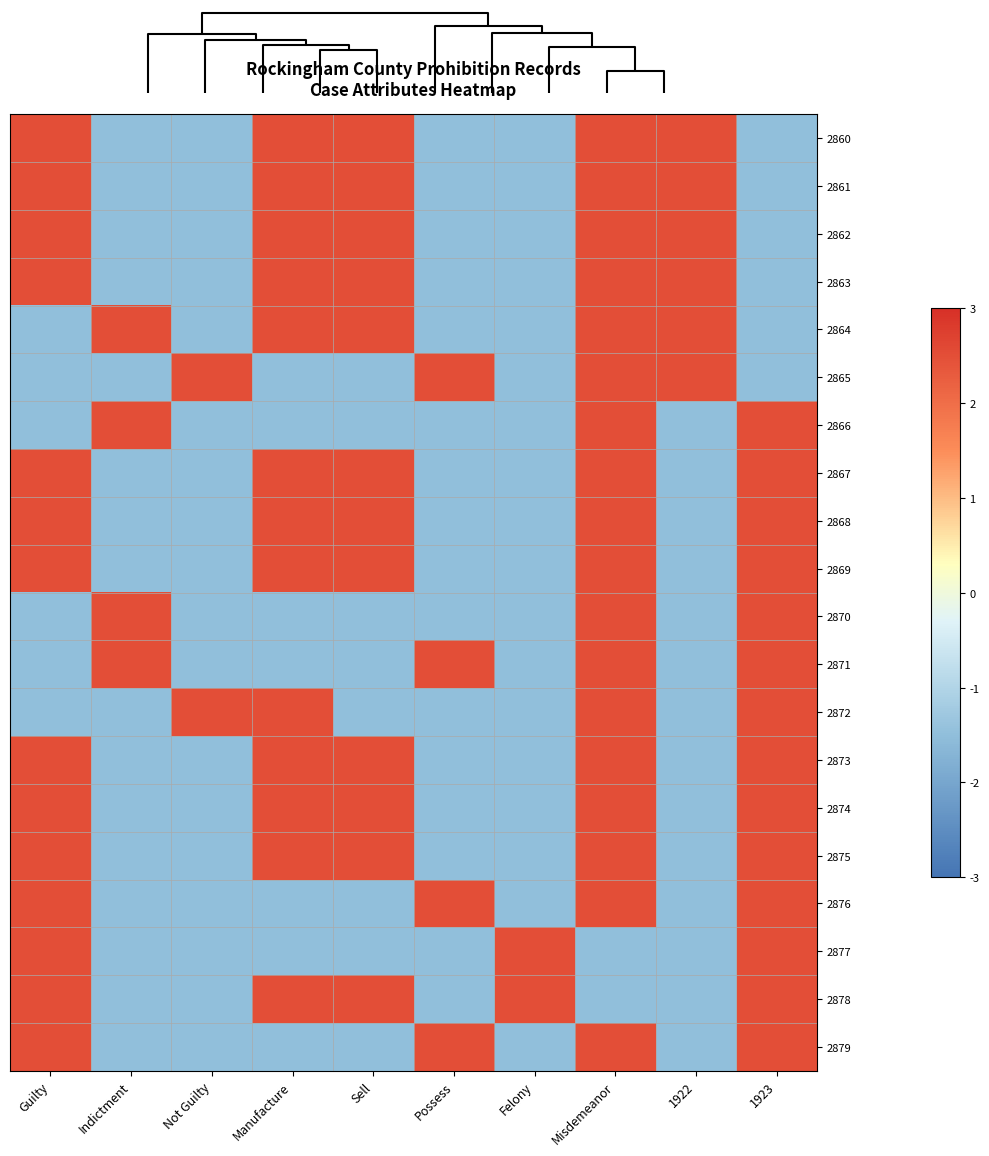

Reading left to right, what are all the values shown in this chart?

2860: Guilty=2.5	Indictment=-1.5	Not Guilty=-1.5	Manufacture=2.5	Sell=2.5	Possess=-1.5	Felony=-1.5	Misdemeanor=2.5	1922=2.5	1923=-1.5
2861: Guilty=2.5	Indictment=-1.5	Not Guilty=-1.5	Manufacture=2.5	Sell=2.5	Possess=-1.5	Felony=-1.5	Misdemeanor=2.5	1922=2.5	1923=-1.5
2862: Guilty=2.5	Indictment=-1.5	Not Guilty=-1.5	Manufacture=2.5	Sell=2.5	Possess=-1.5	Felony=-1.5	Misdemeanor=2.5	1922=2.5	1923=-1.5
2863: Guilty=2.5	Indictment=-1.5	Not Guilty=-1.5	Manufacture=2.5	Sell=2.5	Possess=-1.5	Felony=-1.5	Misdemeanor=2.5	1922=2.5	1923=-1.5
2864: Guilty=-1.5	Indictment=2.5	Not Guilty=-1.5	Manufacture=2.5	Sell=2.5	Possess=-1.5	Felony=-1.5	Misdemeanor=2.5	1922=2.5	1923=-1.5
2865: Guilty=-1.5	Indictment=-1.5	Not Guilty=2.5	Manufacture=-1.5	Sell=-1.5	Possess=2.5	Felony=-1.5	Misdemeanor=2.5	1922=2.5	1923=-1.5
2866: Guilty=-1.5	Indictment=2.5	Not Guilty=-1.5	Manufacture=-1.5	Sell=-1.5	Possess=-1.5	Felony=-1.5	Misdemeanor=2.5	1922=-1.5	1923=2.5
2867: Guilty=2.5	Indictment=-1.5	Not Guilty=-1.5	Manufacture=2.5	Sell=2.5	Possess=-1.5	Felony=-1.5	Misdemeanor=2.5	1922=-1.5	1923=2.5
2868: Guilty=2.5	Indictment=-1.5	Not Guilty=-1.5	Manufacture=2.5	Sell=2.5	Possess=-1.5	Felony=-1.5	Misdemeanor=2.5	1922=-1.5	1923=2.5
2869: Guilty=2.5	Indictment=-1.5	Not Guilty=-1.5	Manufacture=2.5	Sell=2.5	Possess=-1.5	Felony=-1.5	Misdemeanor=2.5	1922=-1.5	1923=2.5
2870: Guilty=-1.5	Indictment=2.5	Not Guilty=-1.5	Manufacture=-1.5	Sell=-1.5	Possess=-1.5	Felony=-1.5	Misdemeanor=2.5	1922=-1.5	1923=2.5
2871: Guilty=-1.5	Indictment=2.5	Not Guilty=-1.5	Manufacture=-1.5	Sell=-1.5	Possess=2.5	Felony=-1.5	Misdemeanor=2.5	1922=-1.5	1923=2.5
2872: Guilty=-1.5	Indictment=-1.5	Not Guilty=2.5	Manufacture=2.5	Sell=-1.5	Possess=-1.5	Felony=-1.5	Misdemeanor=2.5	1922=-1.5	1923=2.5
2873: Guilty=2.5	Indictment=-1.5	Not Guilty=-1.5	Manufacture=2.5	Sell=2.5	Possess=-1.5	Felony=-1.5	Misdemeanor=2.5	1922=-1.5	1923=2.5
2874: Guilty=2.5	Indictment=-1.5	Not Guilty=-1.5	Manufacture=2.5	Sell=2.5	Possess=-1.5	Felony=-1.5	Misdemeanor=2.5	1922=-1.5	1923=2.5
2875: Guilty=2.5	Indictment=-1.5	Not Guilty=-1.5	Manufacture=2.5	Sell=2.5	Possess=-1.5	Felony=-1.5	Misdemeanor=2.5	1922=-1.5	1923=2.5
2876: Guilty=2.5	Indictment=-1.5	Not Guilty=-1.5	Manufacture=-1.5	Sell=-1.5	Possess=2.5	Felony=-1.5	Misdemeanor=2.5	1922=-1.5	1923=2.5
2877: Guilty=2.5	Indictment=-1.5	Not Guilty=-1.5	Manufacture=-1.5	Sell=-1.5	Possess=-1.5	Felony=2.5	Misdemeanor=-1.5	1922=-1.5	1923=2.5
2878: Guilty=2.5	Indictment=-1.5	Not Guilty=-1.5	Manufacture=2.5	Sell=2.5	Possess=-1.5	Felony=2.5	Misdemeanor=-1.5	1922=-1.5	1923=2.5
2879: Guilty=2.5	Indictment=-1.5	Not Guilty=-1.5	Manufacture=-1.5	Sell=-1.5	Possess=2.5	Felony=-1.5	Misdemeanor=2.5	1922=-1.5	1923=2.5